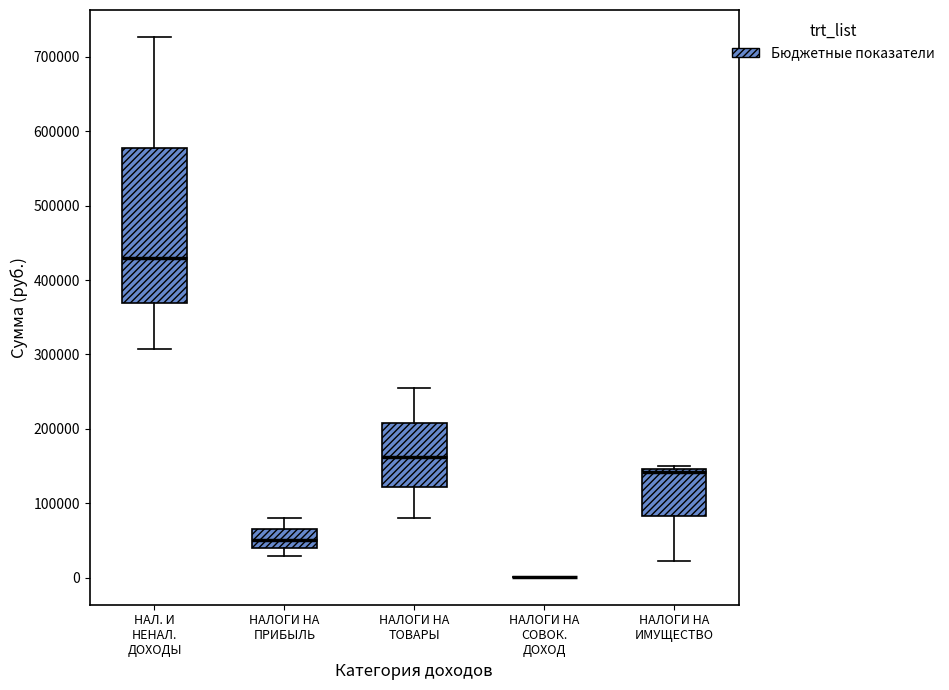

Reading left to right, transcribe this box plot: for each box, give where its median line is, the range the box spans, and where its two whiskers end, as read against the y-axis. The values are not printed on the chart, so give them approximately, as read against the axis.

НАЛ. И НЕНАЛ. ДОХОДЫ: median 430000, box 370000 to 580000, whiskers 310000 to 730000
НАЛОГИ НА ПРИБЫЛЬ: median 50000, box 40000 to 70000, whiskers 30000 to 80000
НАЛОГИ НА ТОВАРЫ: median 160000, box 120000 to 210000, whiskers 80000 to 260000
НАЛОГИ НА СОВОК. ДОХОД: box collapsed to a line at 0, whiskers 0 to 0
НАЛОГИ НА ИМУЩЕСТВО: median 140000, box 80000 to 150000, whiskers 20000 to 150000 (just above the box's upper edge)